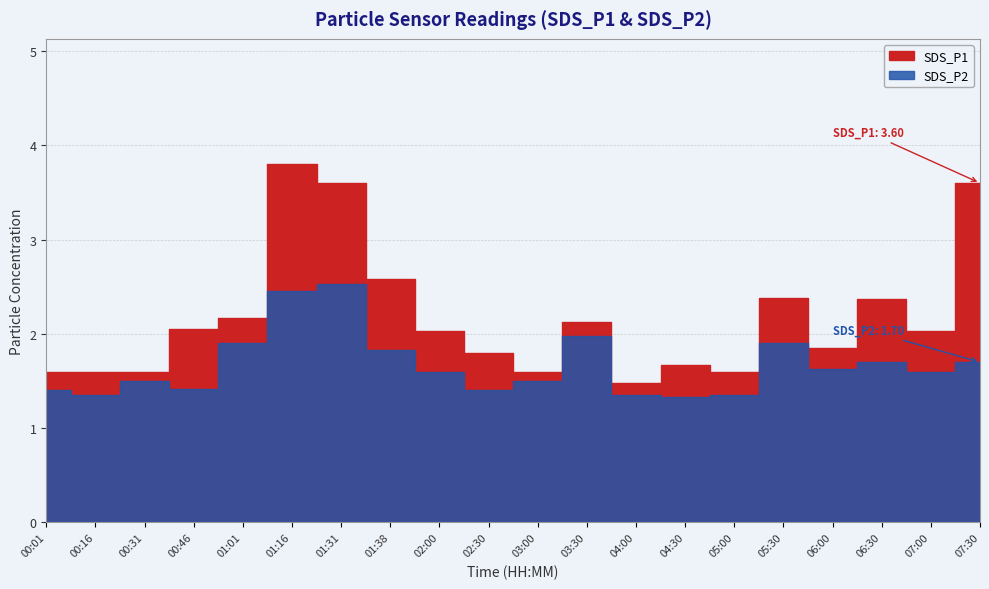

At how many categories does at least one series exceed 3?

3